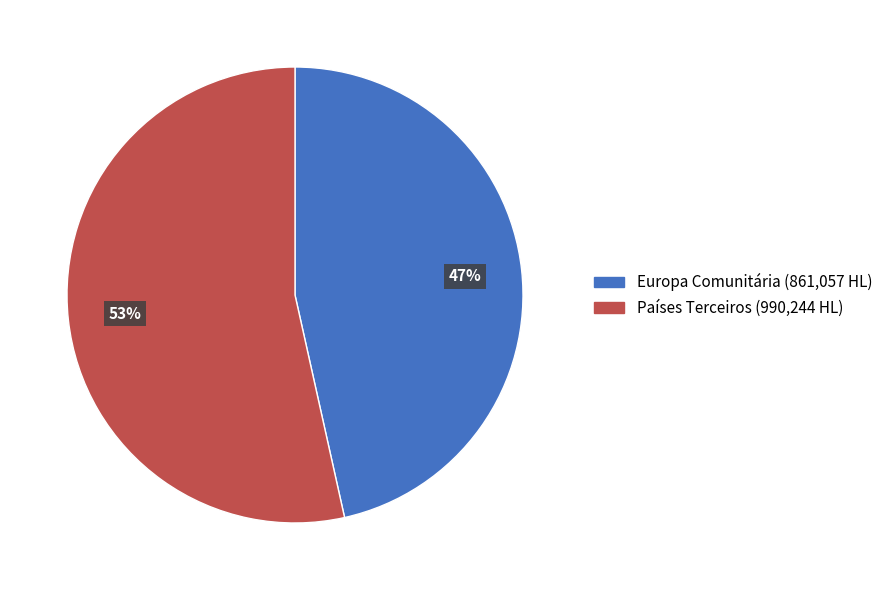

Combined, do Europa Comunitária and Países Terceiros account for over 50%?

Yes